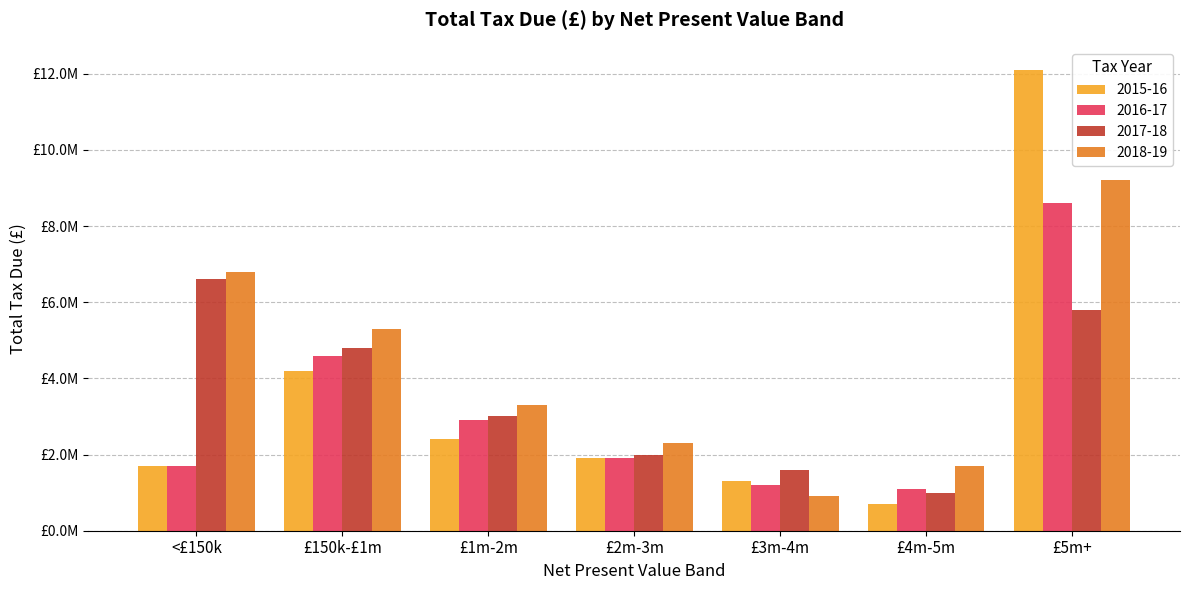

What are all the series names shown in the legend?

2015-16, 2016-17, 2017-18, 2018-19